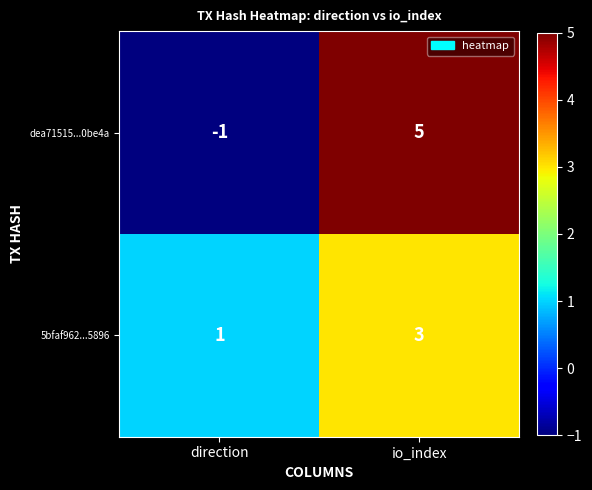

Count the number of data series in this chart.

2